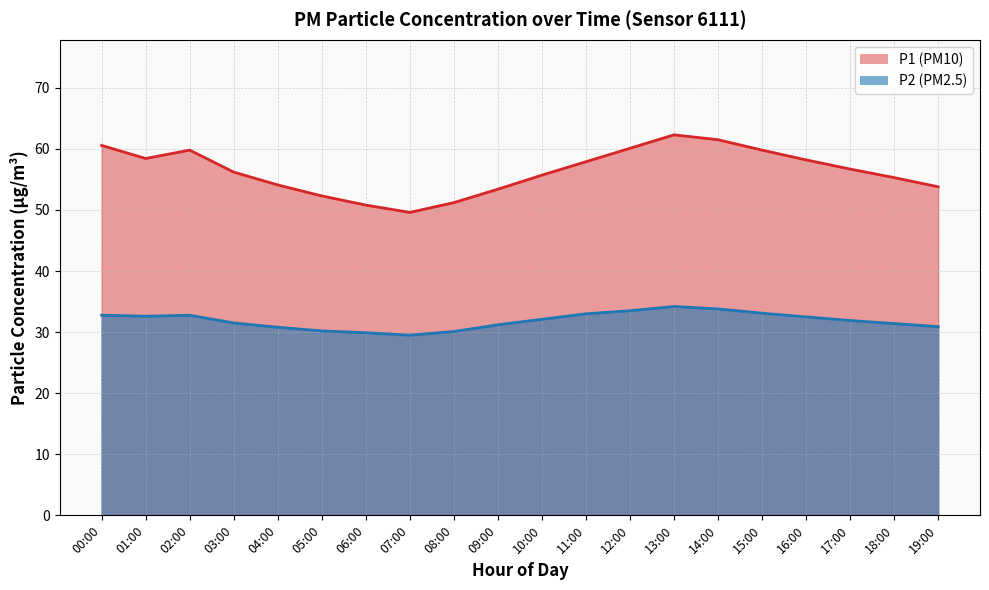

What is the label of the 7th point from the left?

06:00